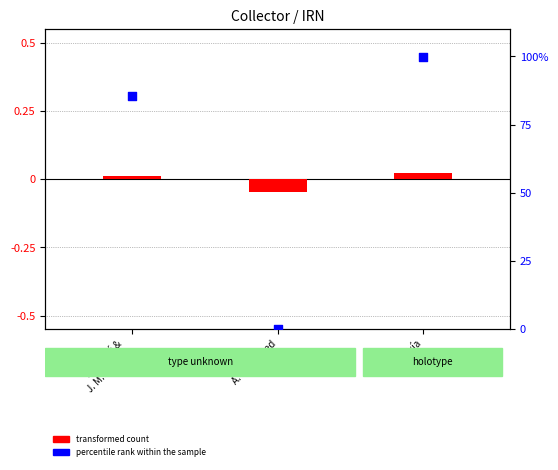

Which series reaches the maximum Y coordinate?

percentile rank within the sample